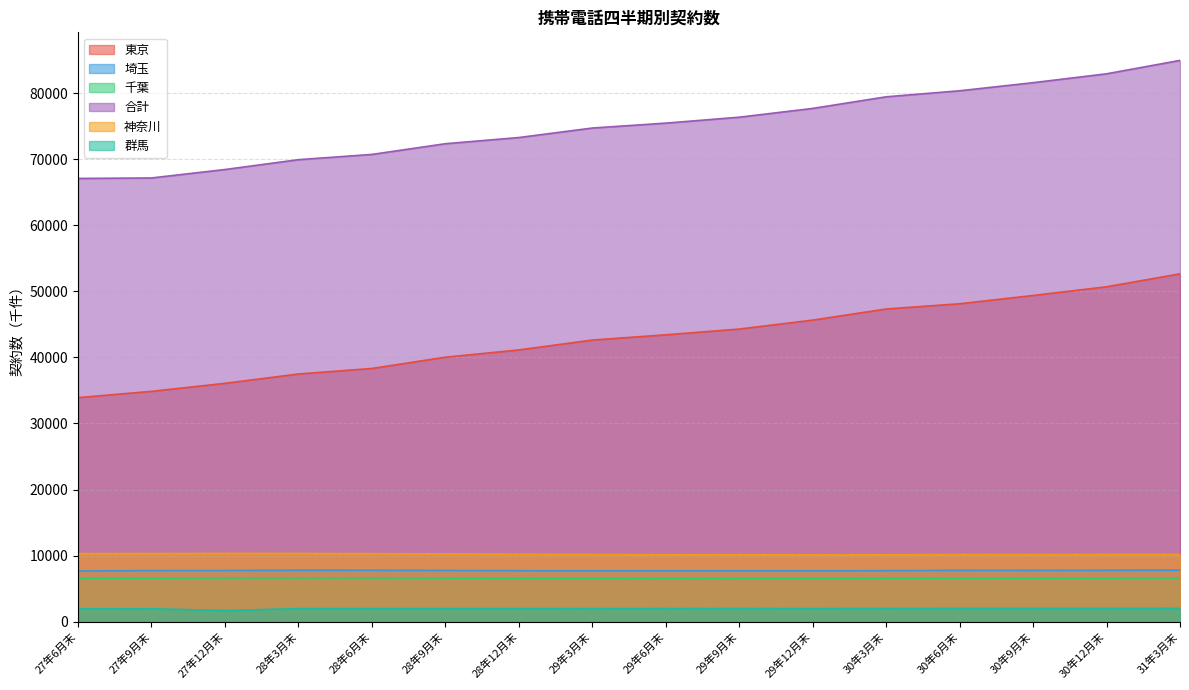

At which category is the sum across all series the highest?

31年3月末